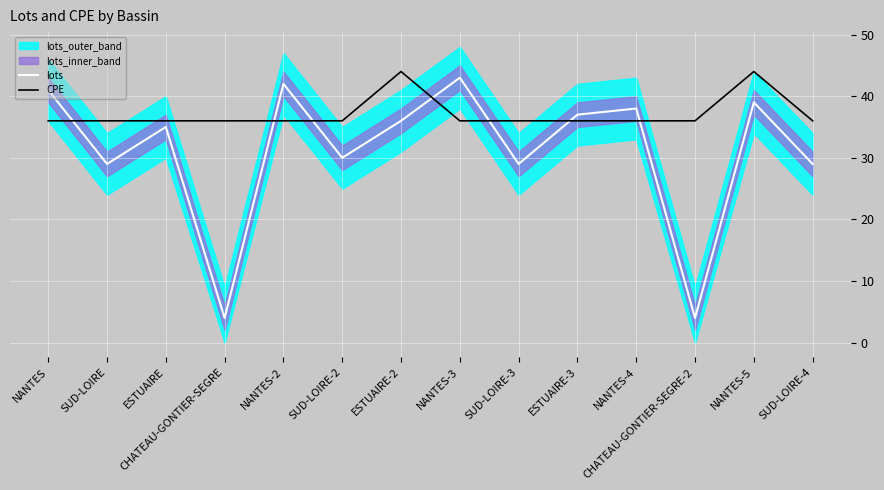

Is it true that CPE equals 36 at SUD-LOIRE?

True